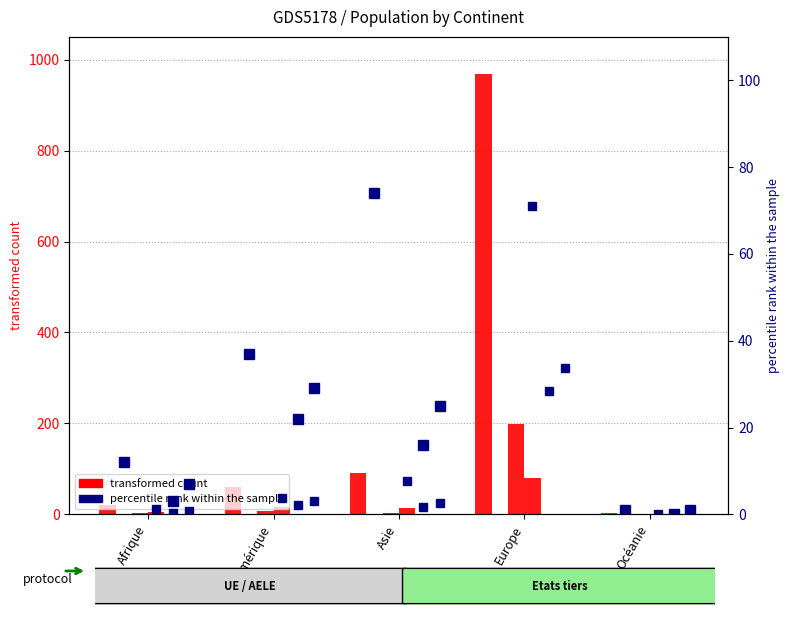

What is the total value across all series at Afrique?

50